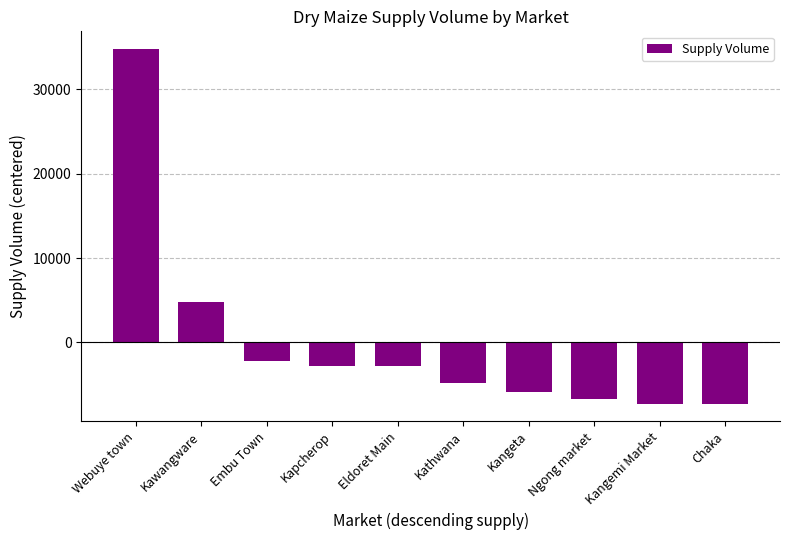

What is the sum of the values at Kapcherop and Kawangware?

2026